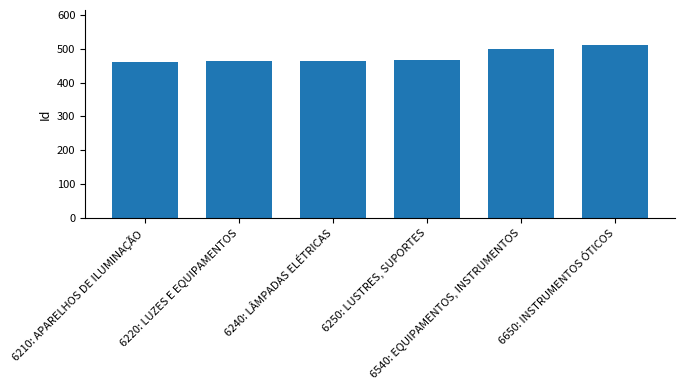

What is the difference between the values at 6650: INSTRUMENTOS ÓTICOS and 6540: EQUIPAMENTOS, INSTRUMENTOS?

14